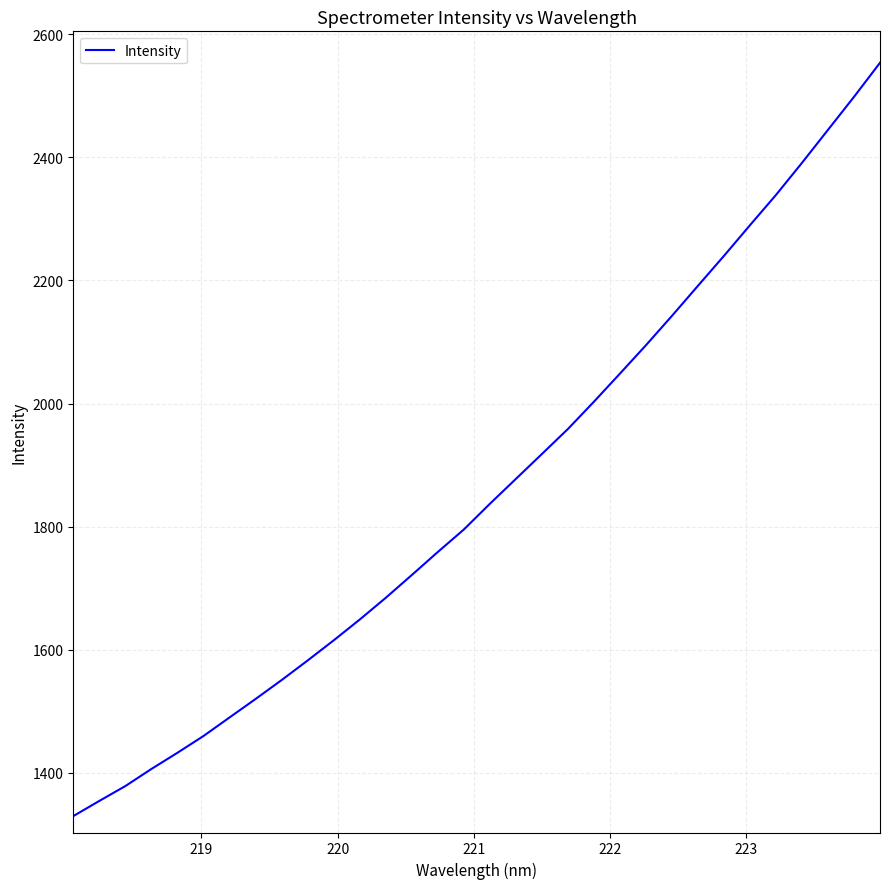

What is the difference between the second highest and second lowest values?

1143.3